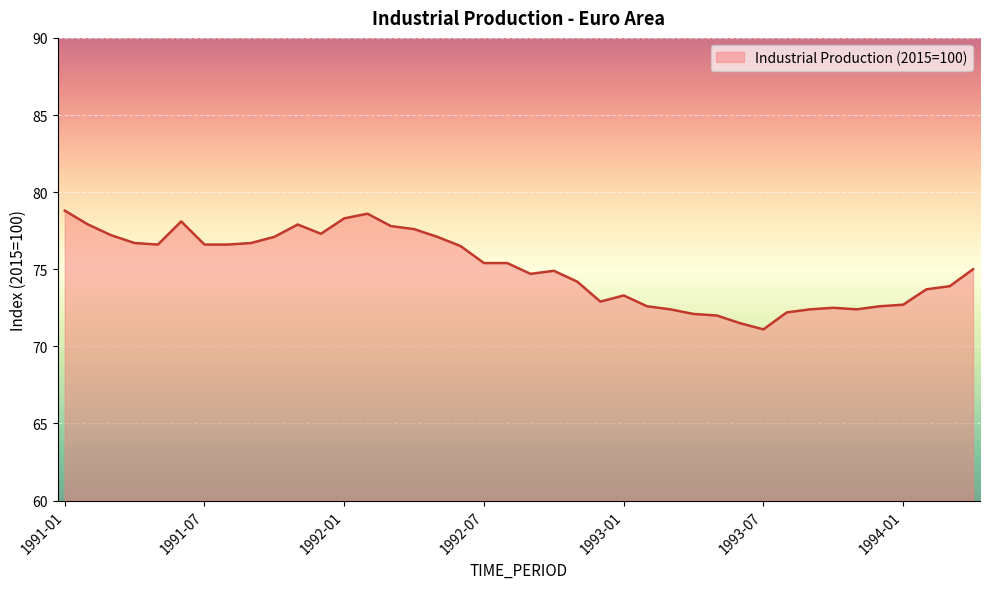

What is the difference between the maximum and minimum values?

7.7